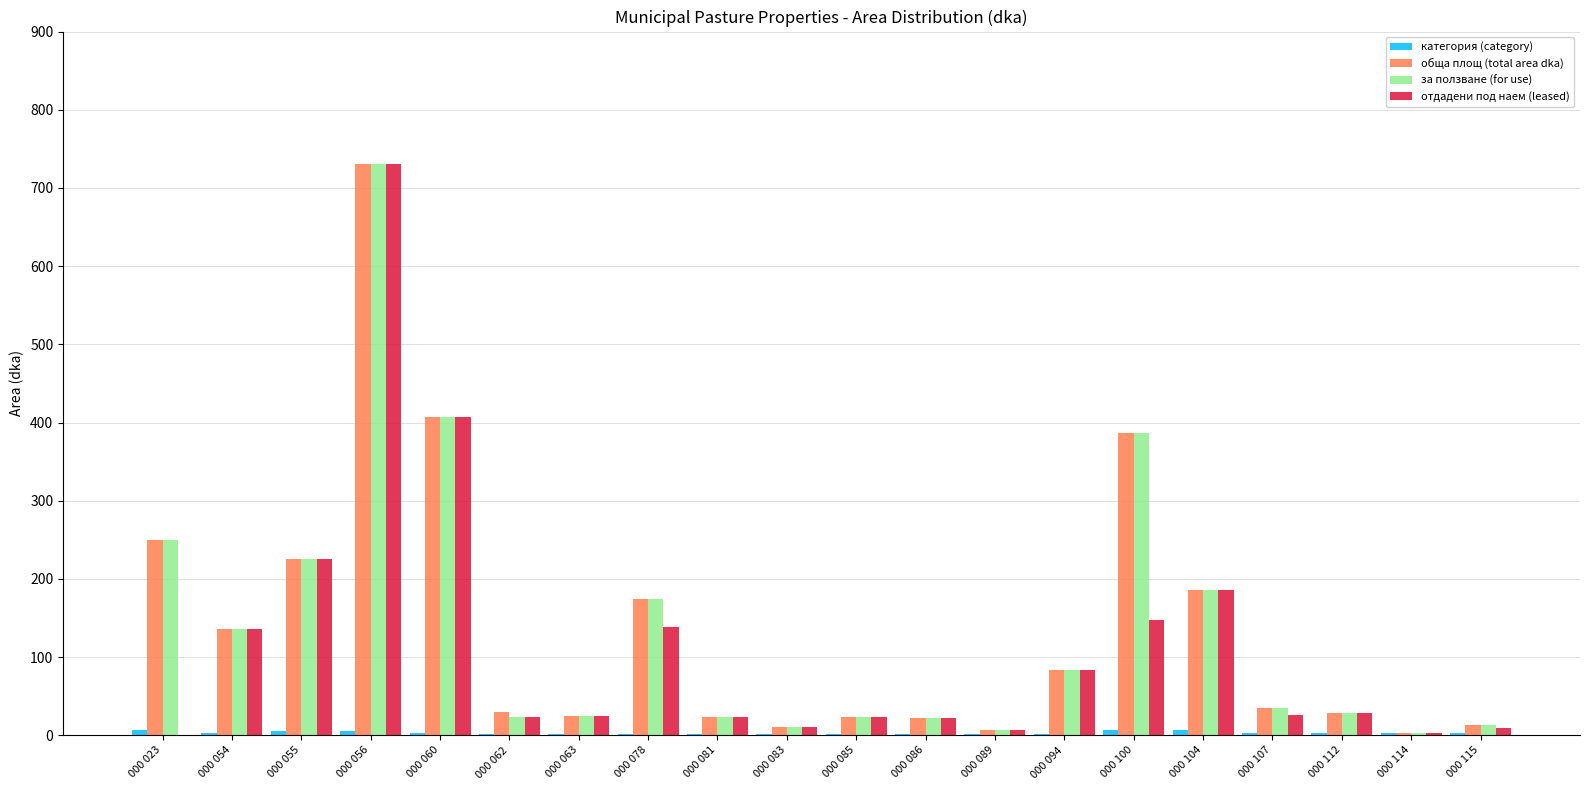

At which category is the sum across all series the highest?

000 056